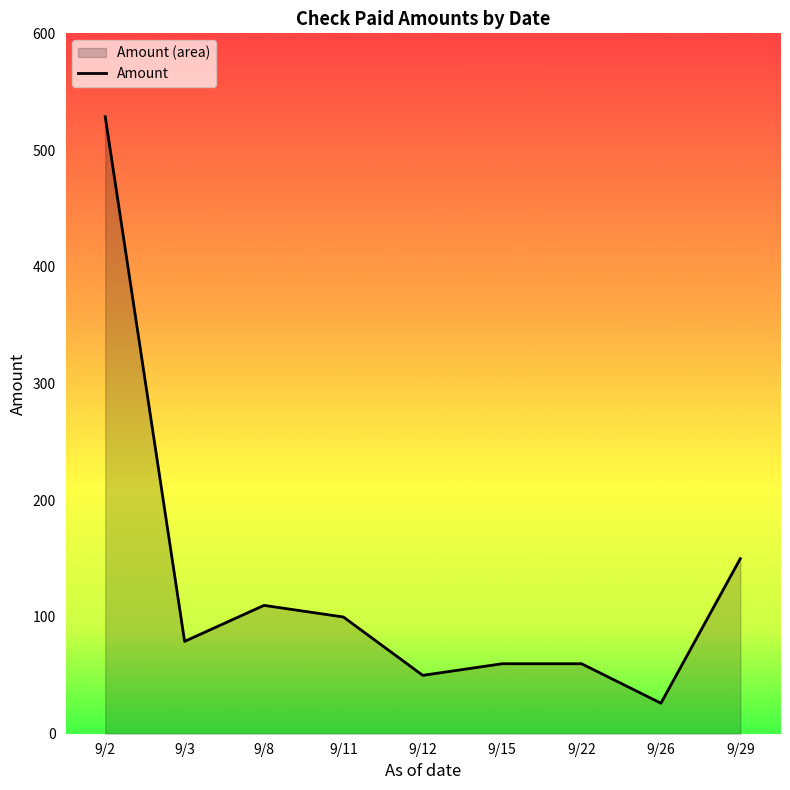

What is the change in value from 9/2 to 9/8?

-418.7